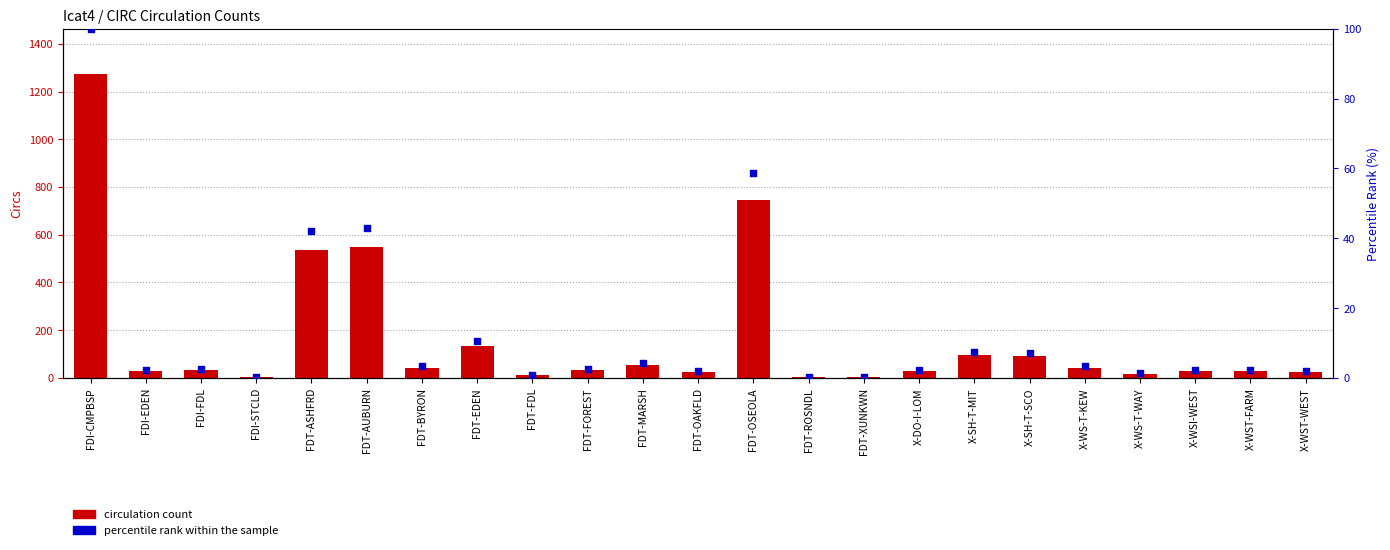

Which series contains the highest Y value?

Total